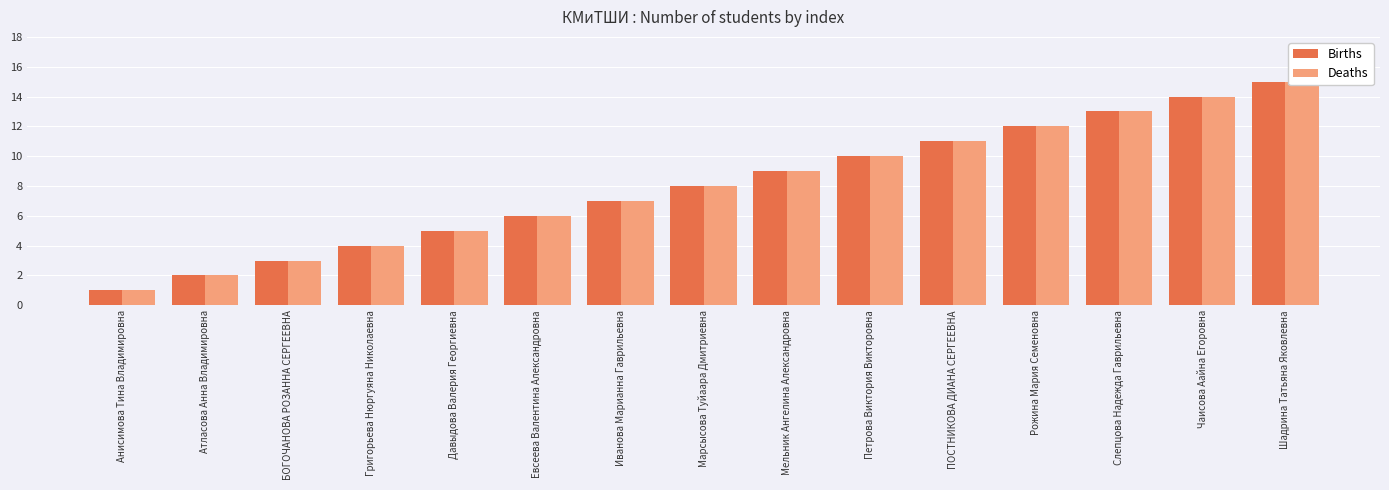

What is the minimum value shown in the chart?

1